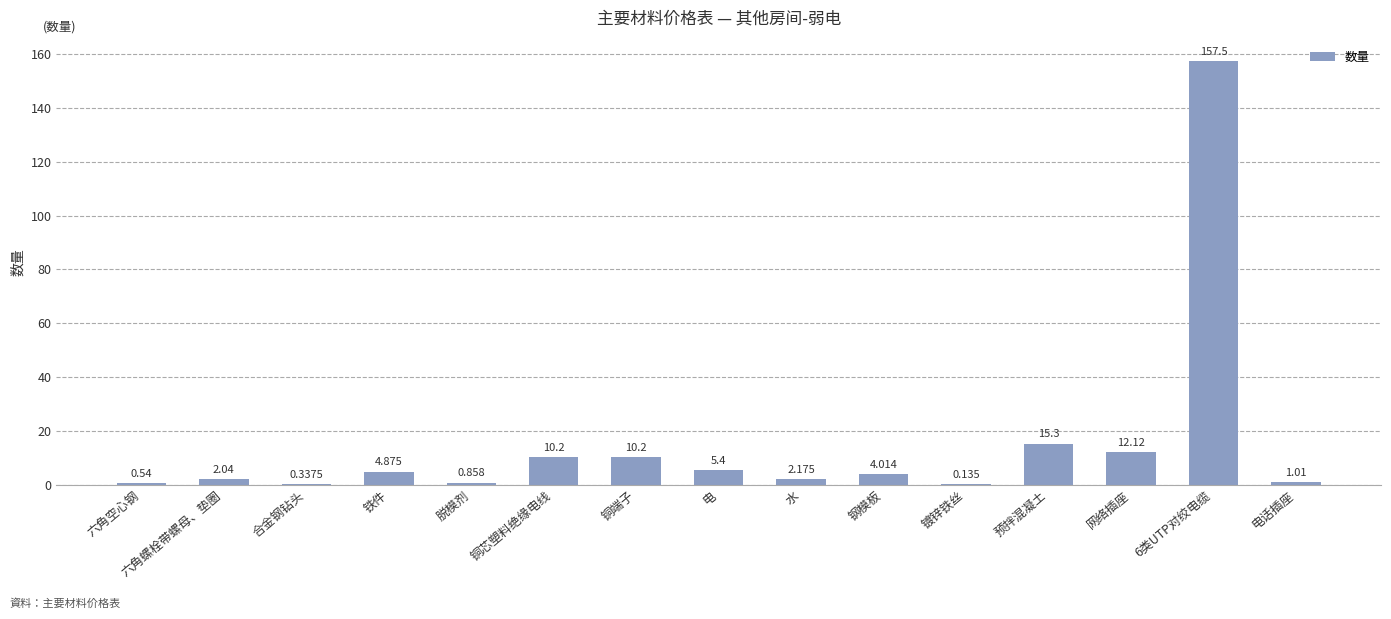

At which label is the value closest to 78?

预拌混凝土